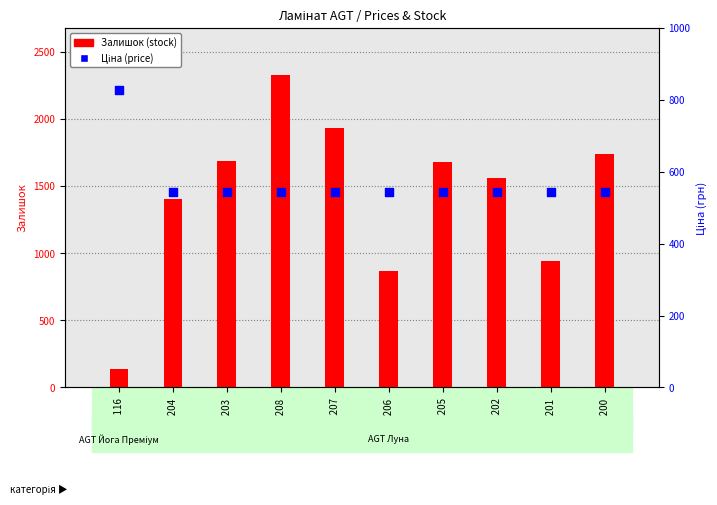

Which series has the largest total across all categories?

Залишок (stock)